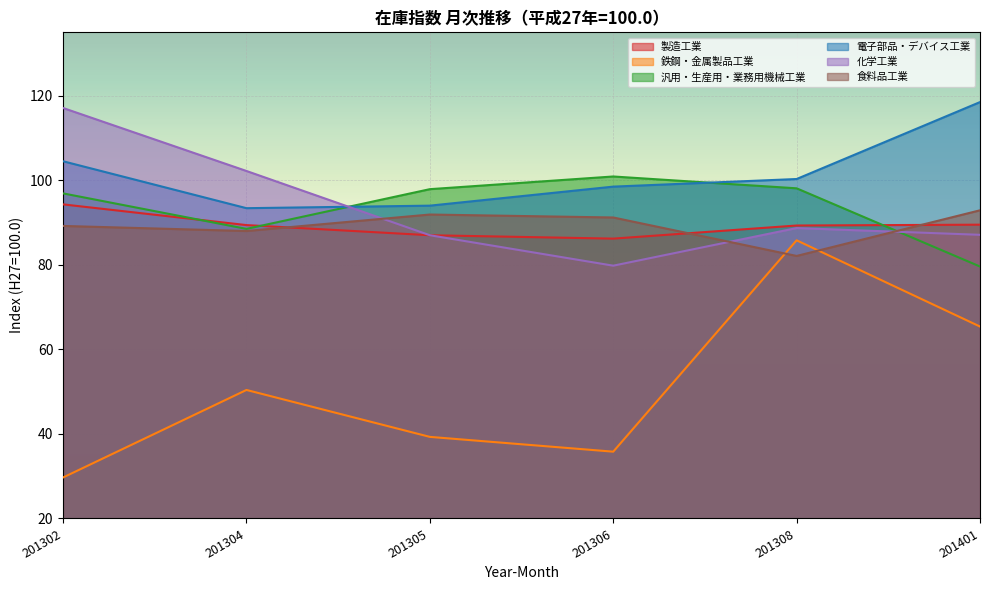

List the labels in order of 食料品工業 value, largest first.

201401, 201305, 201306, 201302, 201304, 201308